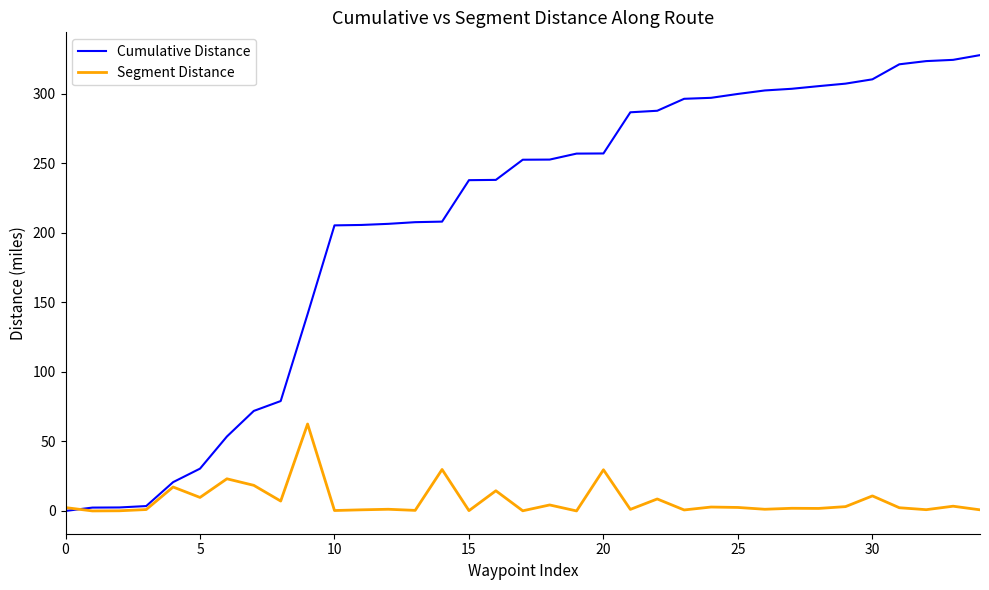

Which series has the largest total across all categories?

Cumulative Distance